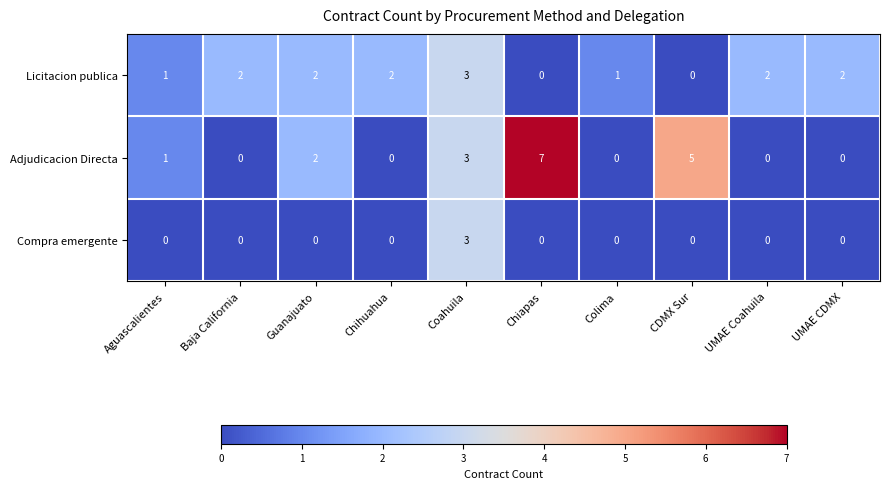

How many values in Adjudicacion Directa are above zero?

5